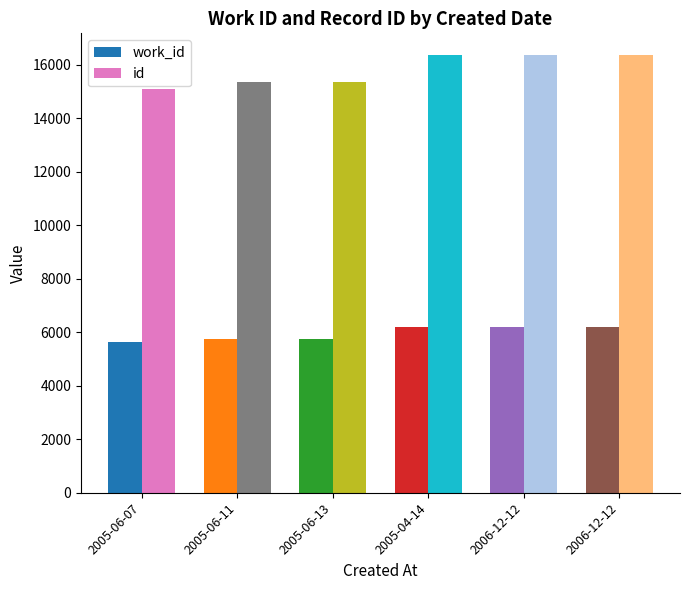

Count the number of categories in the chart.

6